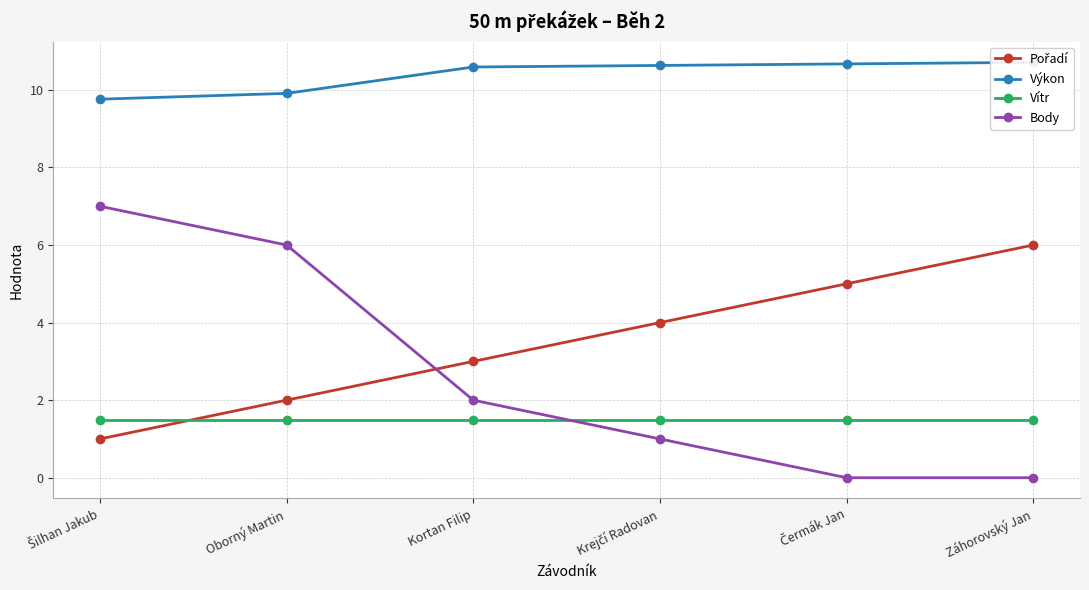

Which series ends up on top after the final intersection of Vítr and Body?

Vítr